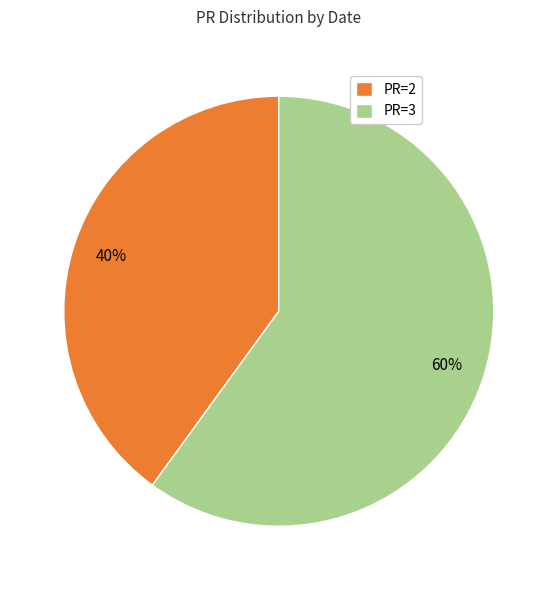

How many slices are in this pie chart?

2